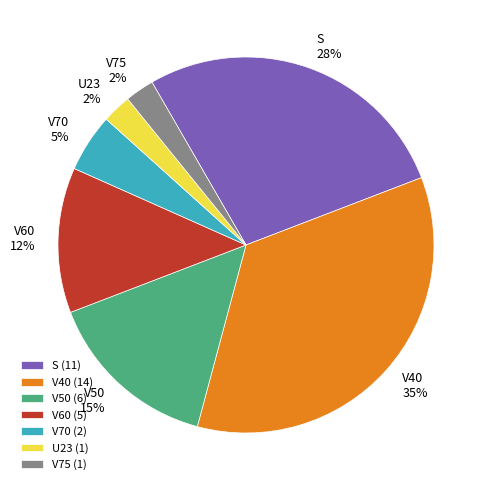

Combined, do V70 and V50 account for over 50%?

No